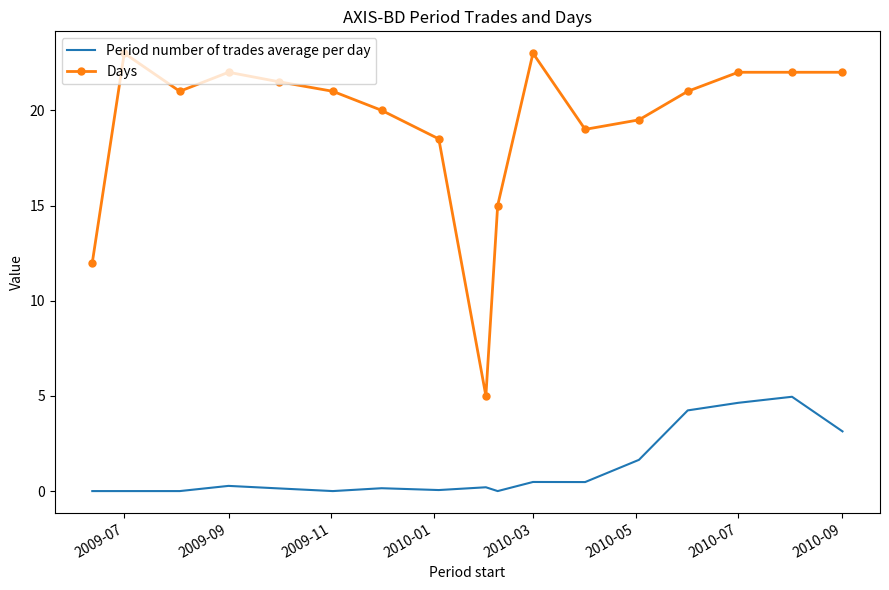

Which series has the largest range (max minus min)?

Days